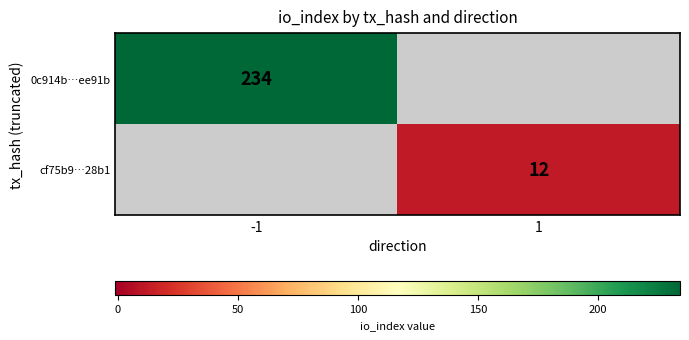

The cf75b9…28b1 series shows 16 at 1. True or false?

False